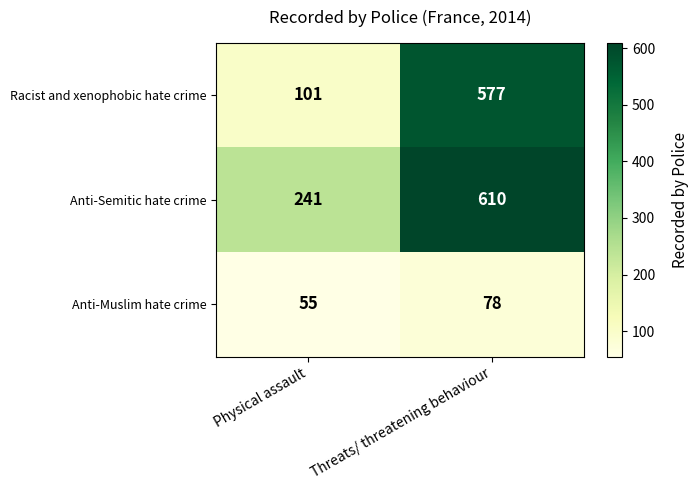

What is the difference between the highest and lowest values at Physical assault?

186